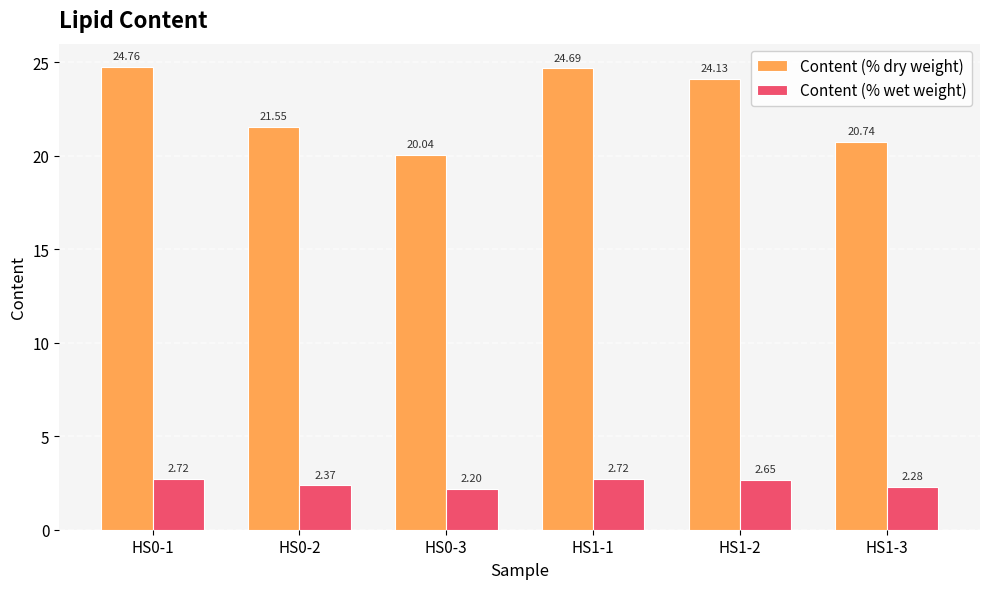

What is the spread (max minus min) of values at HS1-2?

21.5